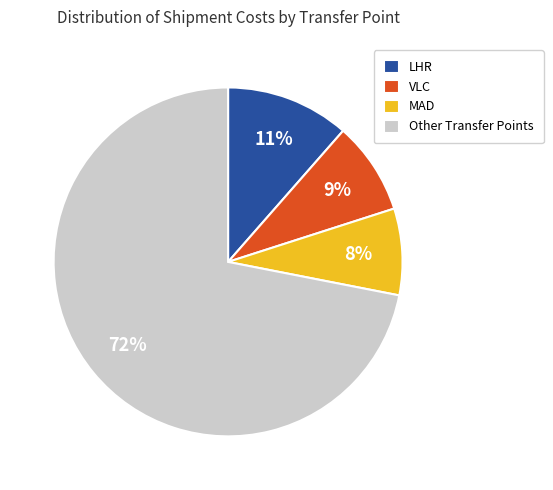

What is the ratio of the value at LHR to the value at MAD?

1.4